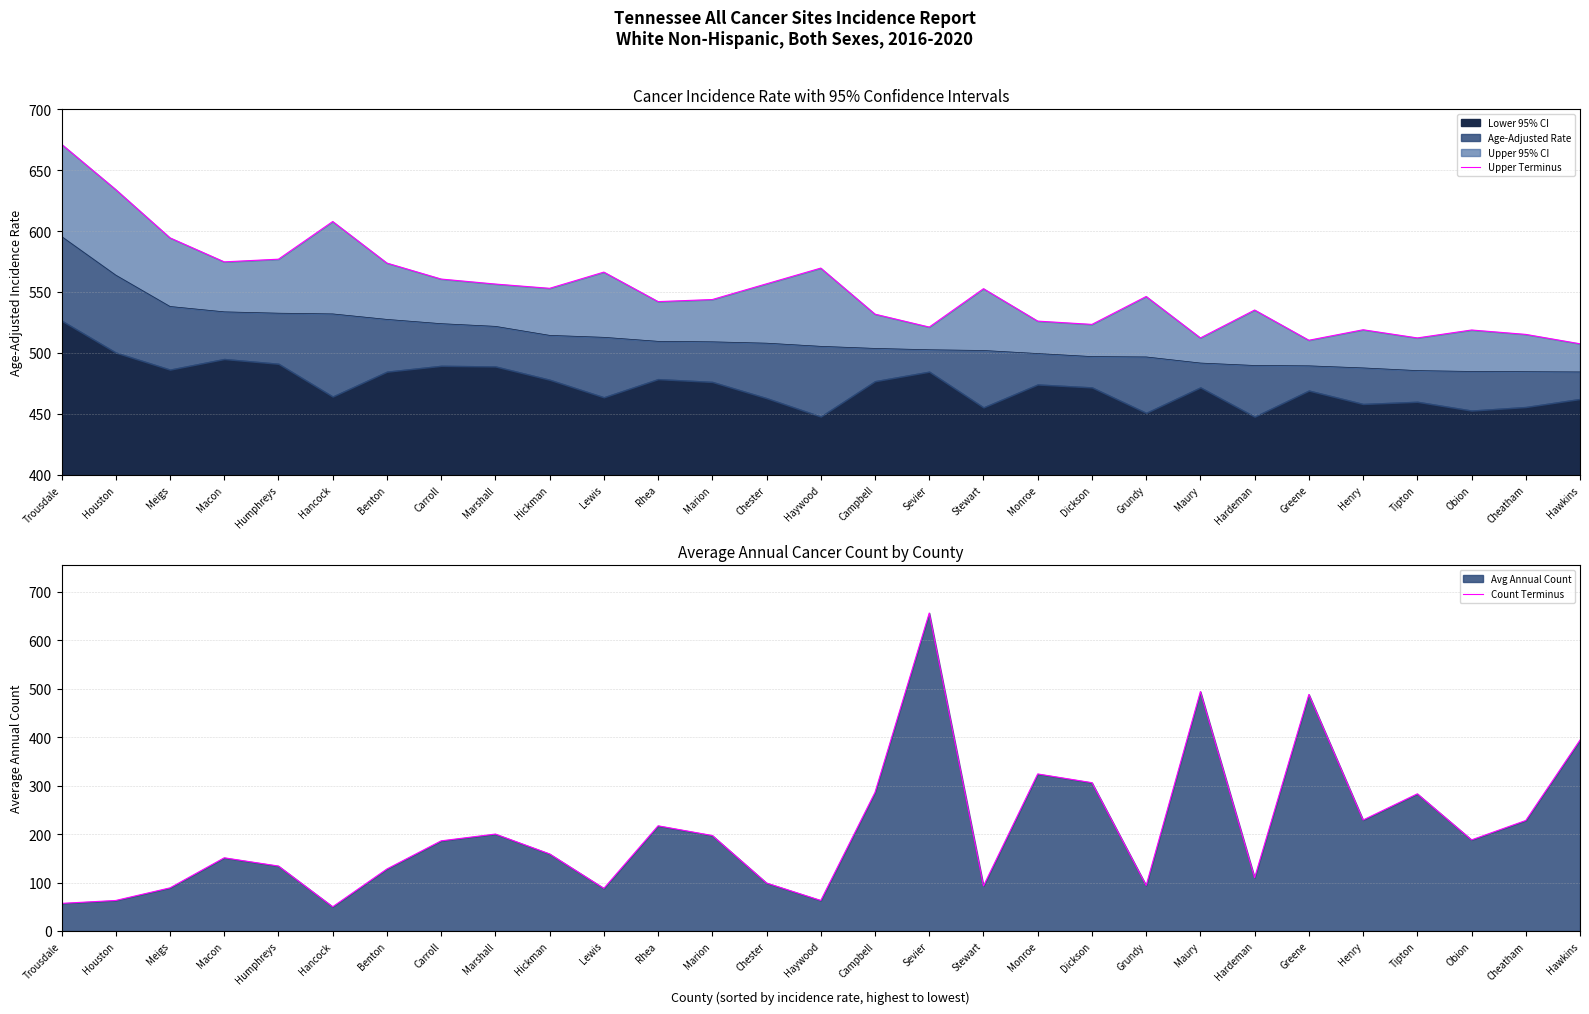

At which label is Upper Terminus closest to 589?

Meigs